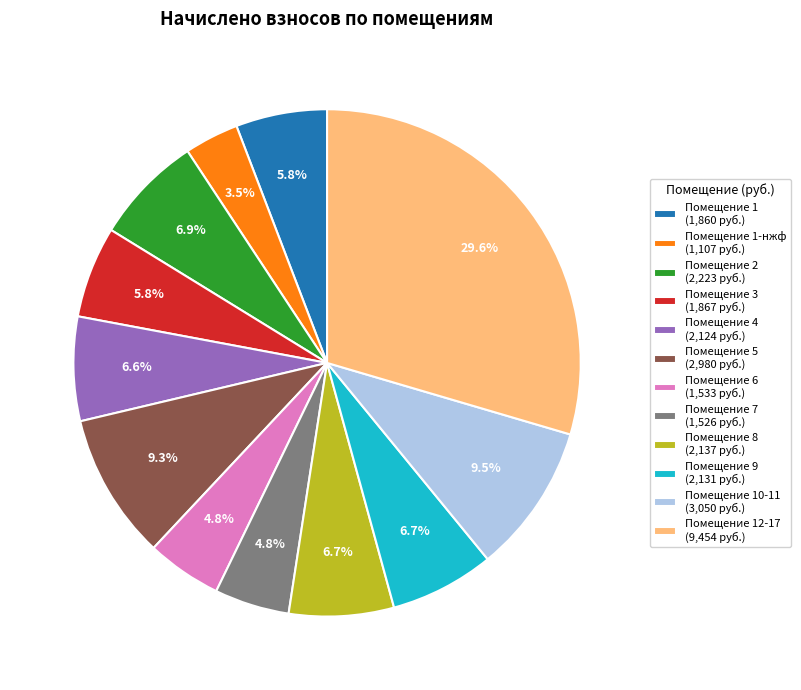

What is the total percentage of Помещение 5 (2,980 руб.) and Помещение 6 (1,533 руб.)?

14.1%